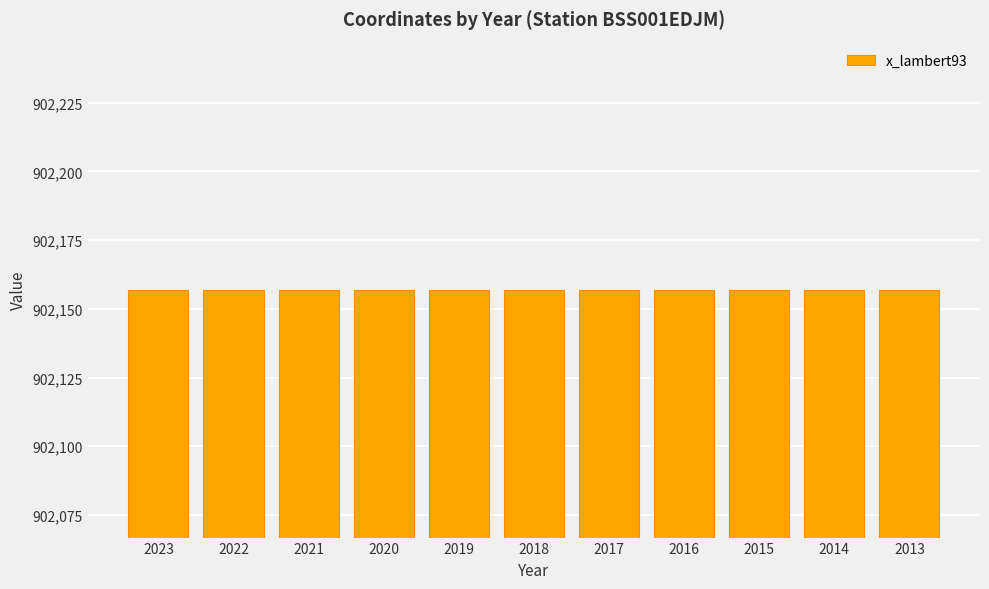

Does the chart contain stacked bars?

No